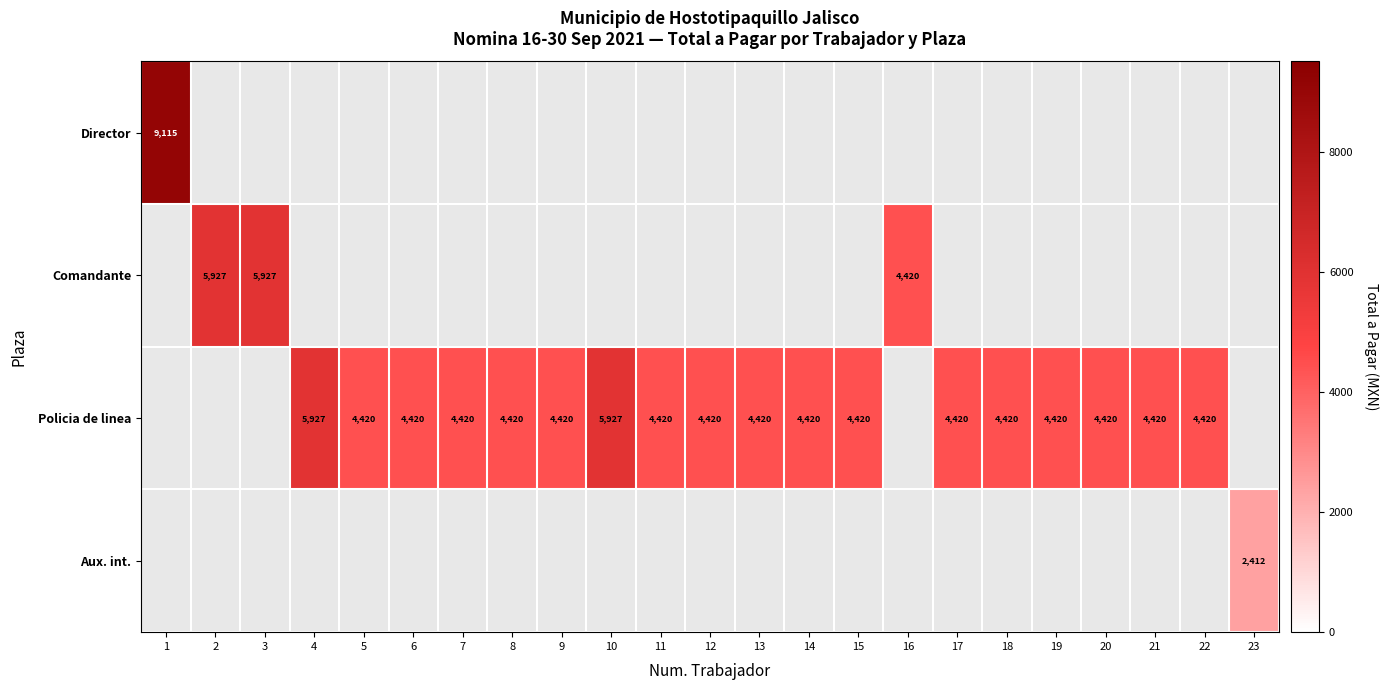

Is it true that Policia de linea equals 4420 at 11?

True